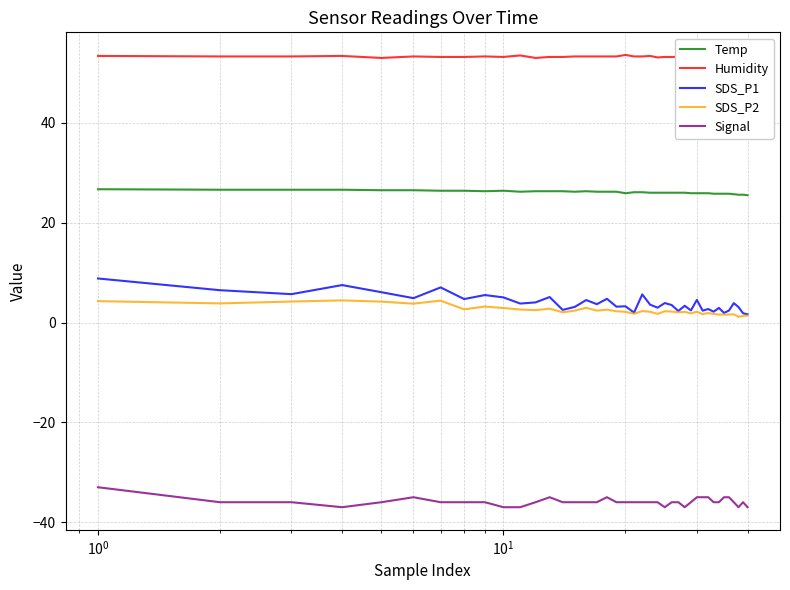

How many categories are shown in the chart?

40